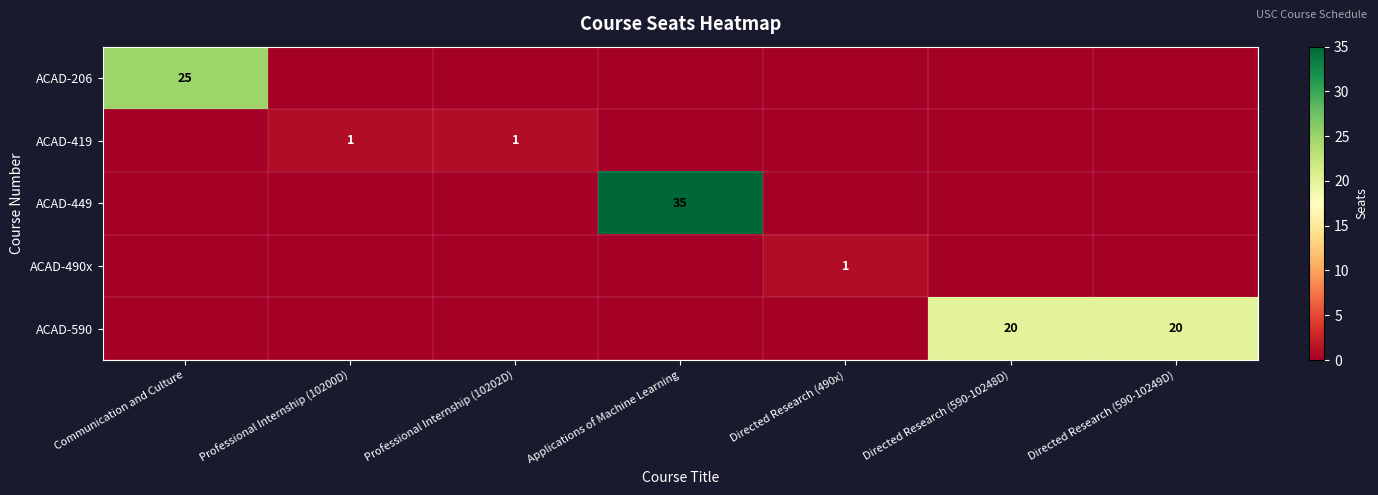

The ACAD-590 series shows 35 at Directed Research (590-10248D). True or false?

False